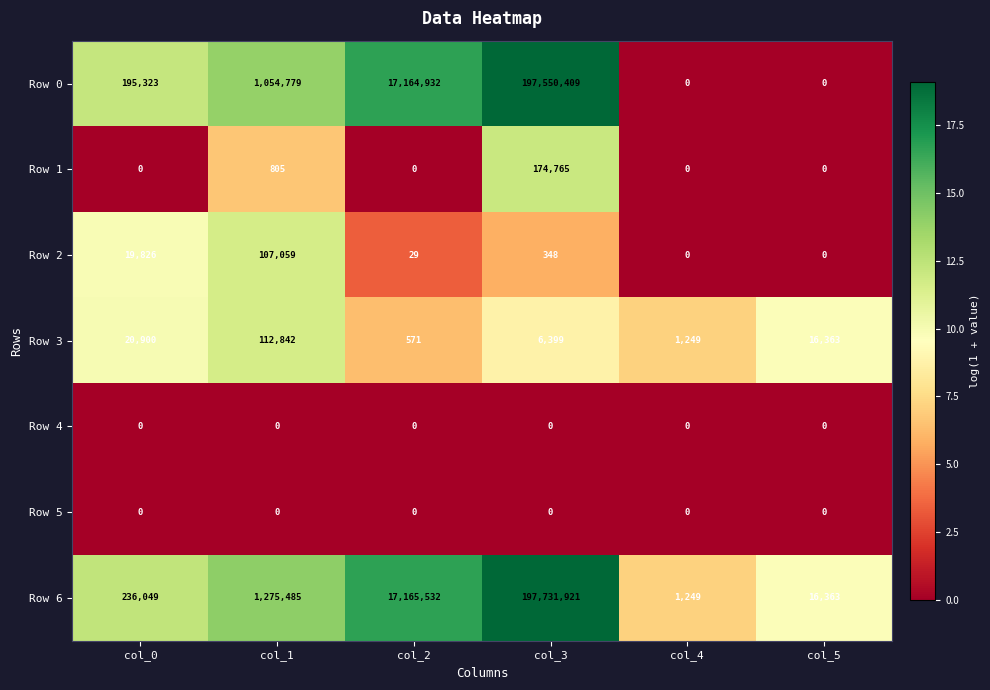

How many values in the Row 3 series are below 16363?

3